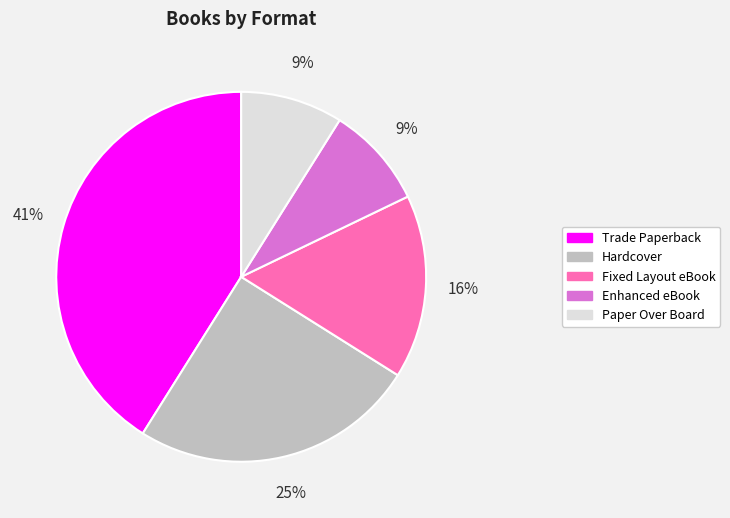

Count the number of slices in the pie.

5